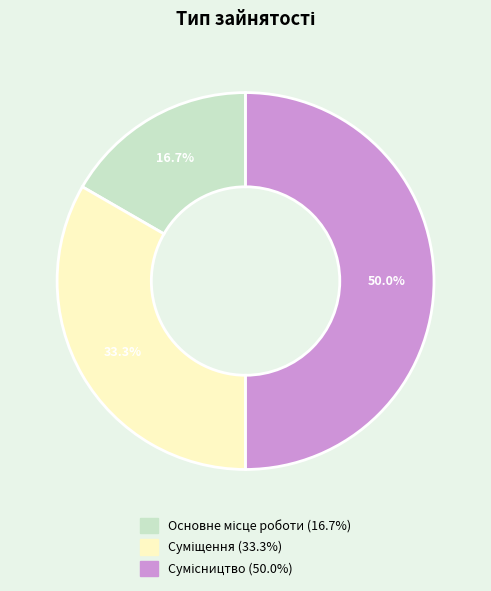

To the nearest percent, what is the average slice percentage?

33%